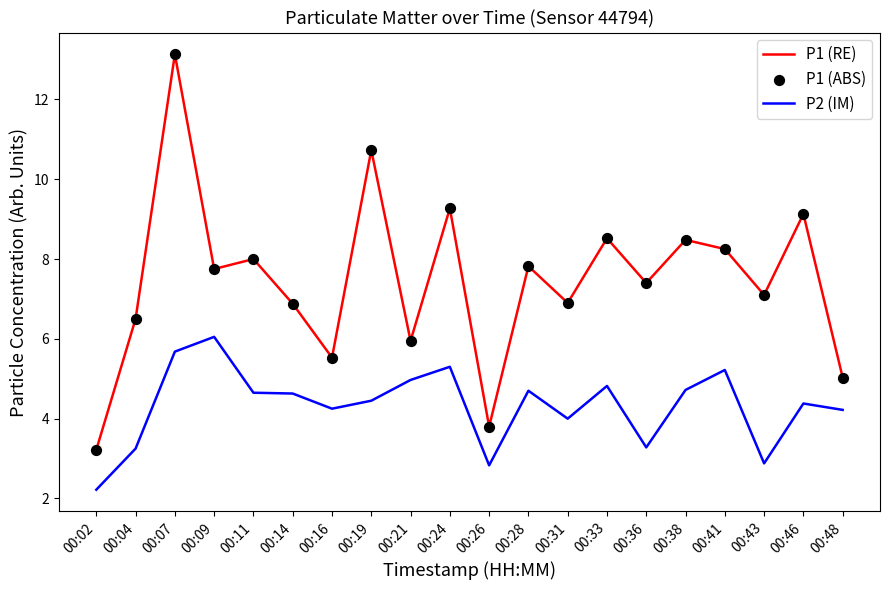

Which series has the widest spread of values?

P1 (RE)